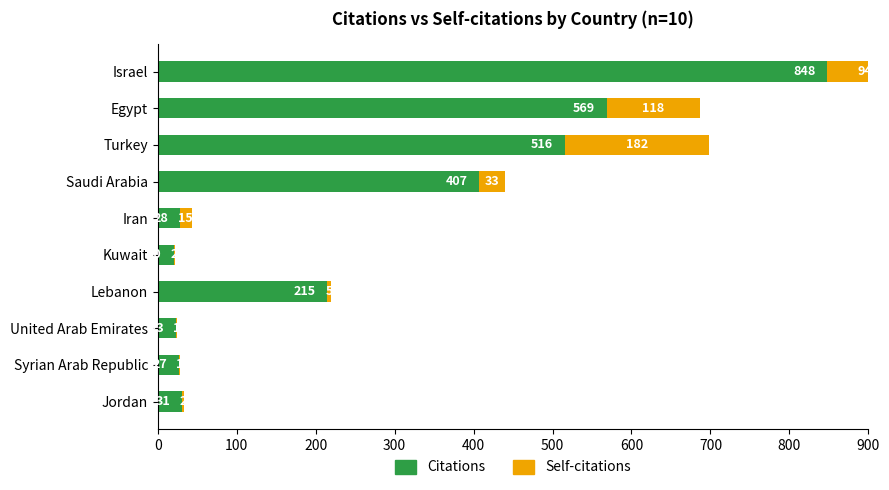

How many data points in Self-citations are less than 15?

5